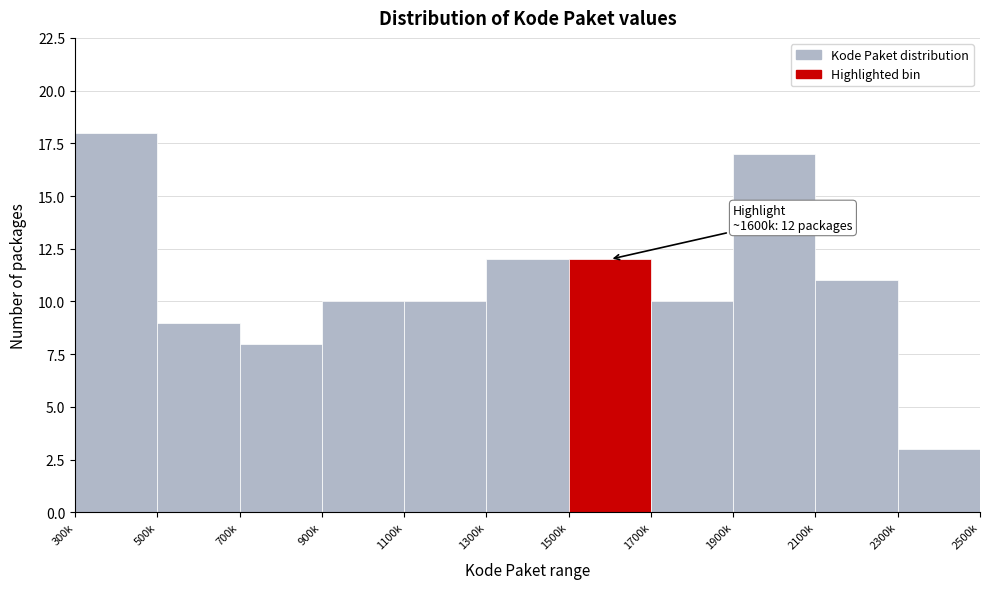

Reading left to right, list all the values displayed in this chart.

300k=18	500k=9	700k=8	900k=10	1100k=10	1300k=12	1500k=12	1700k=10	1900k=17	2100k=11	2300k=3